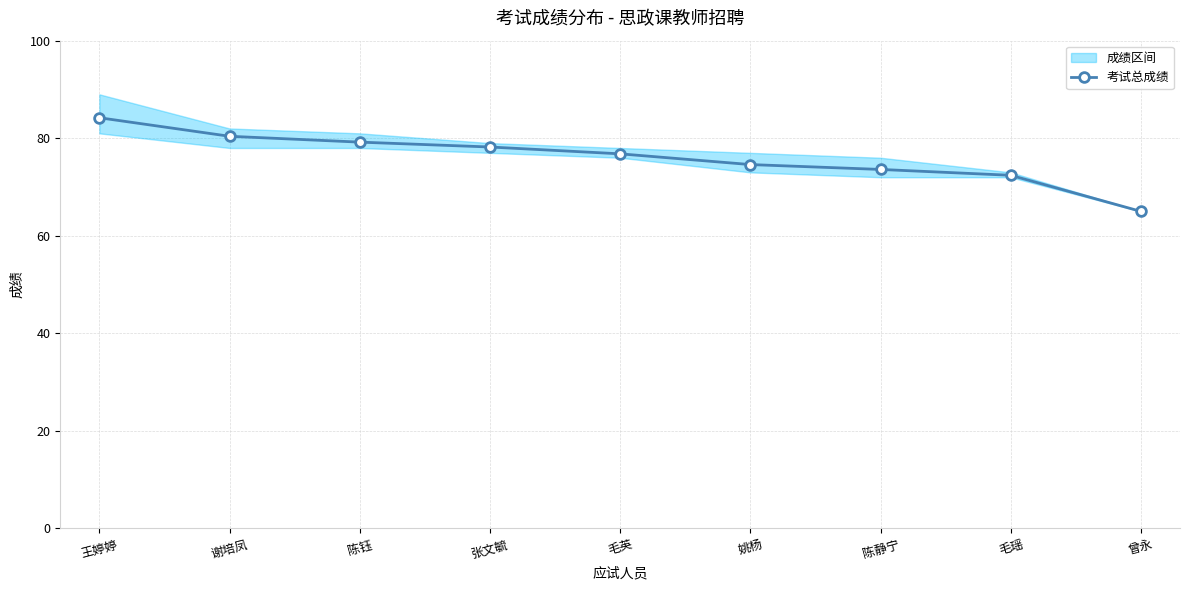

What is the difference between the values at 姚杨 and 张文毓?

3.6